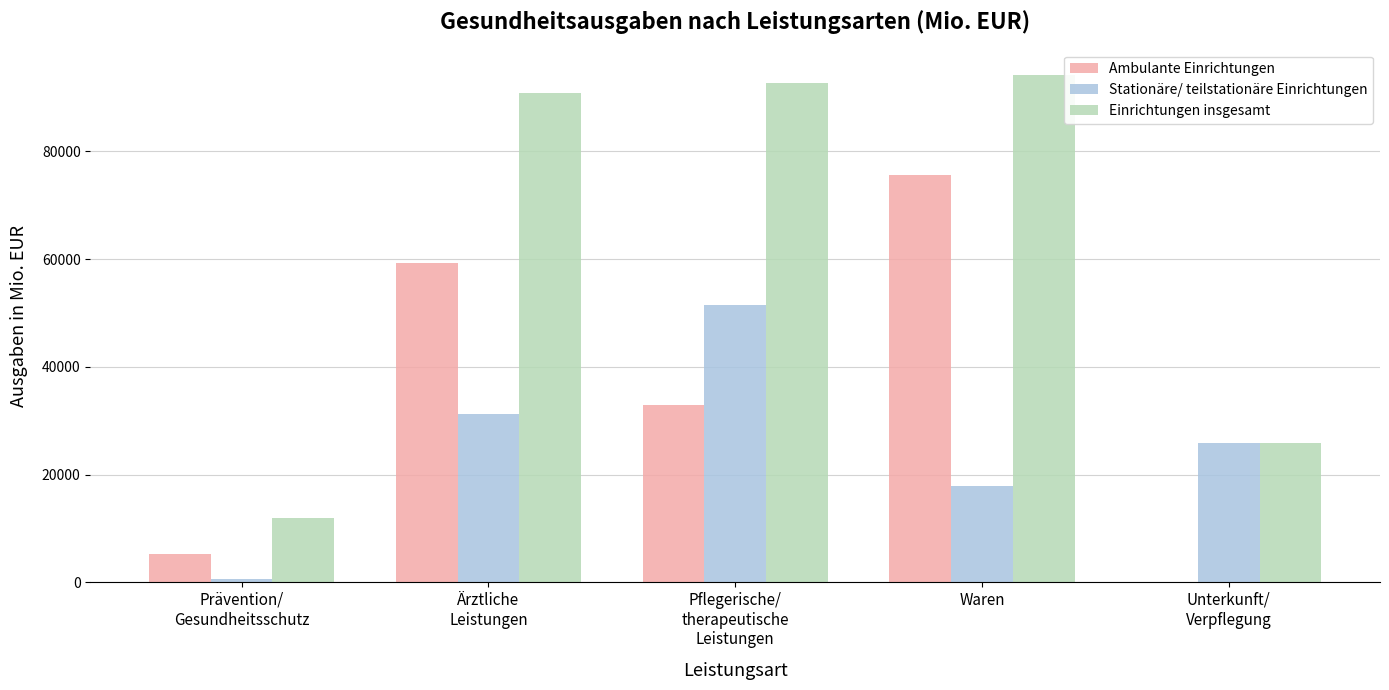

Reading right to left, extract all data points from this chart.

Ambulante Einrichtungen: 0	75590	32912	59278	5271
Stationäre/ teilstationäre Einrichtungen: 25766	17878	51466	31166	573
Einrichtungen insgesamt: 25845	94190	92712	90845	12001